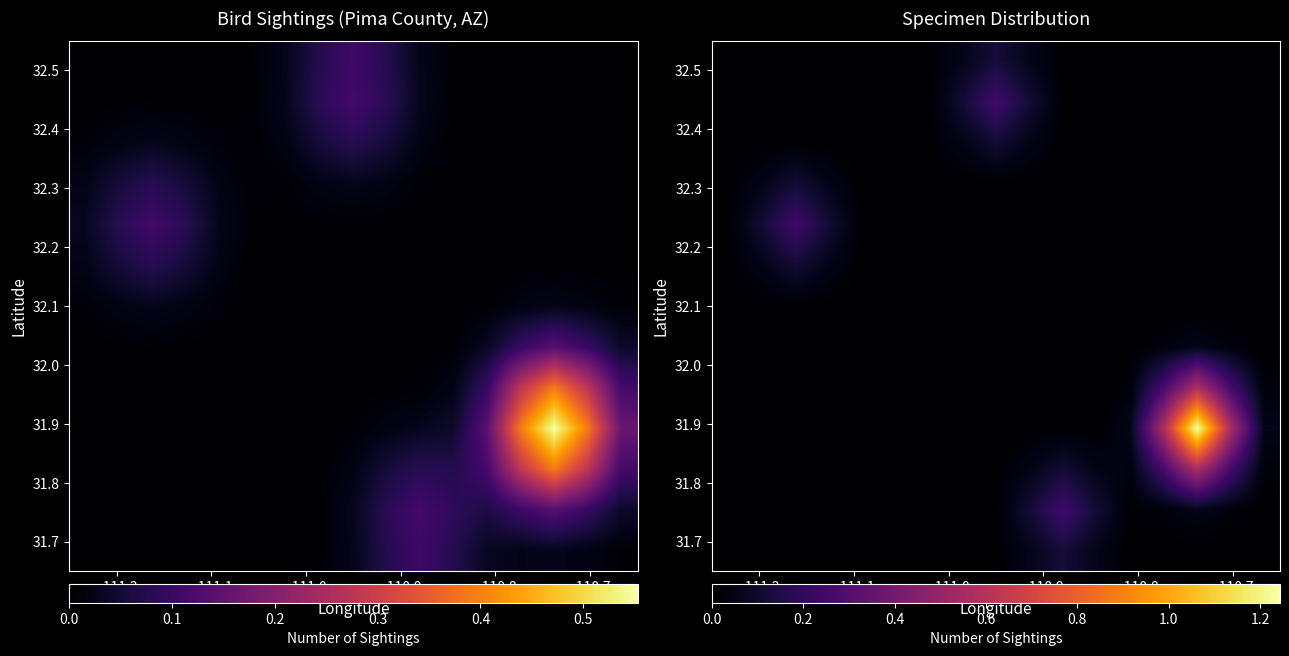

What is the maximum value shown in the chart?

1.2